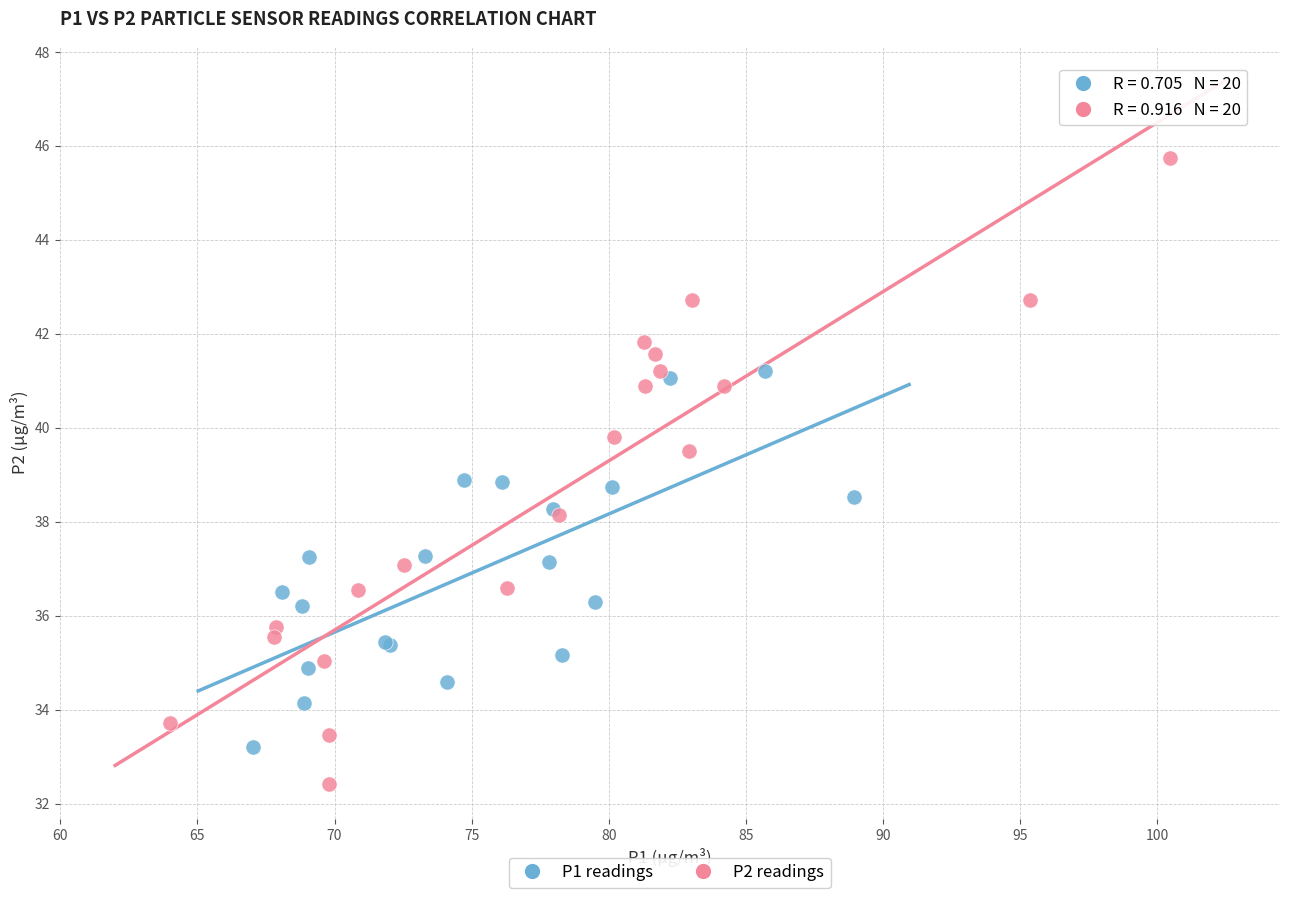

Which series has the widest spread of Y values?

P2 readings